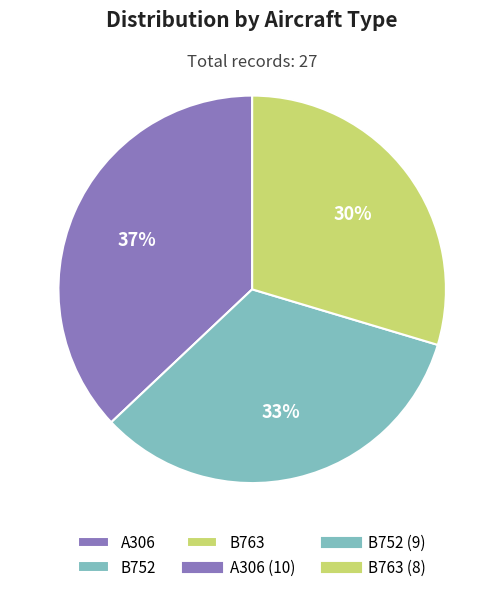

Rank the categories by value from lowest to highest.

B763, B752, A306